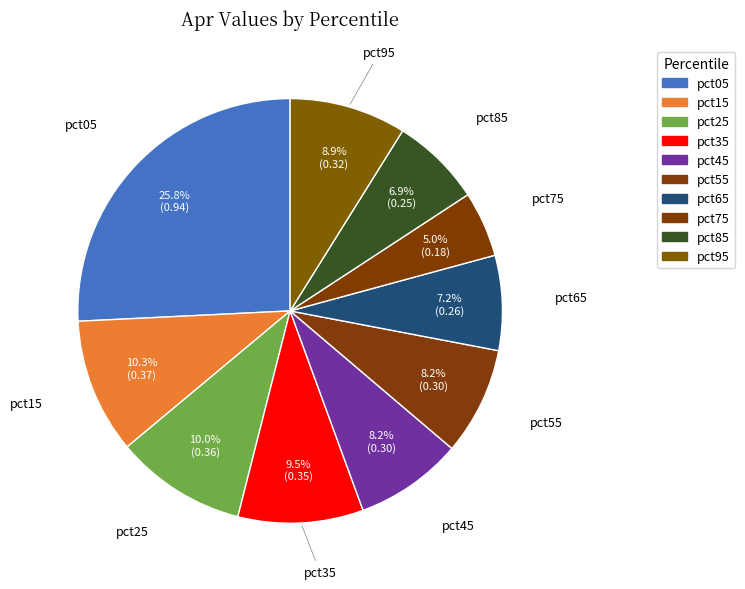

Which category has the smallest portion of the pie?

pct75